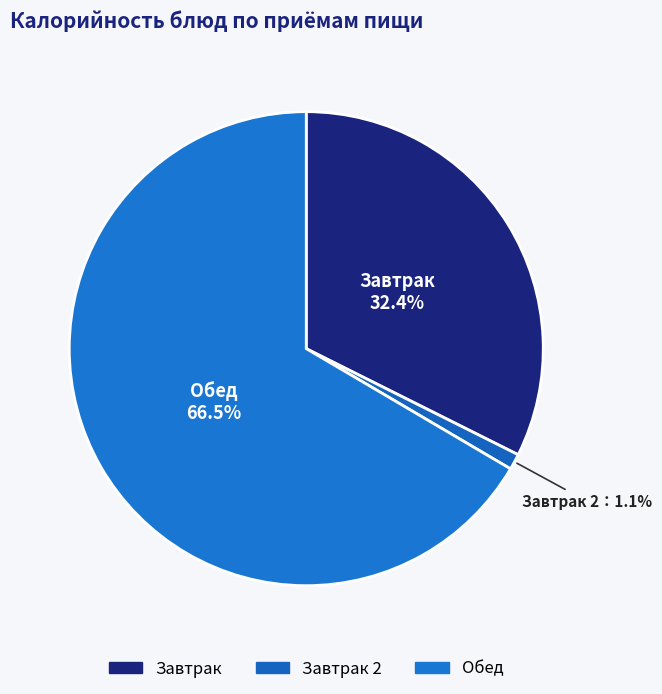

How many segments does this pie chart have?

3